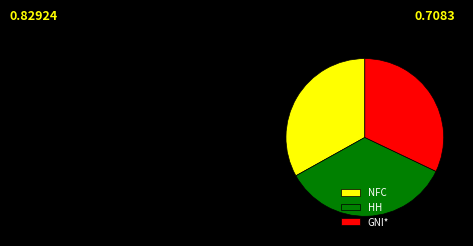

Does any single category account for the majority?

No